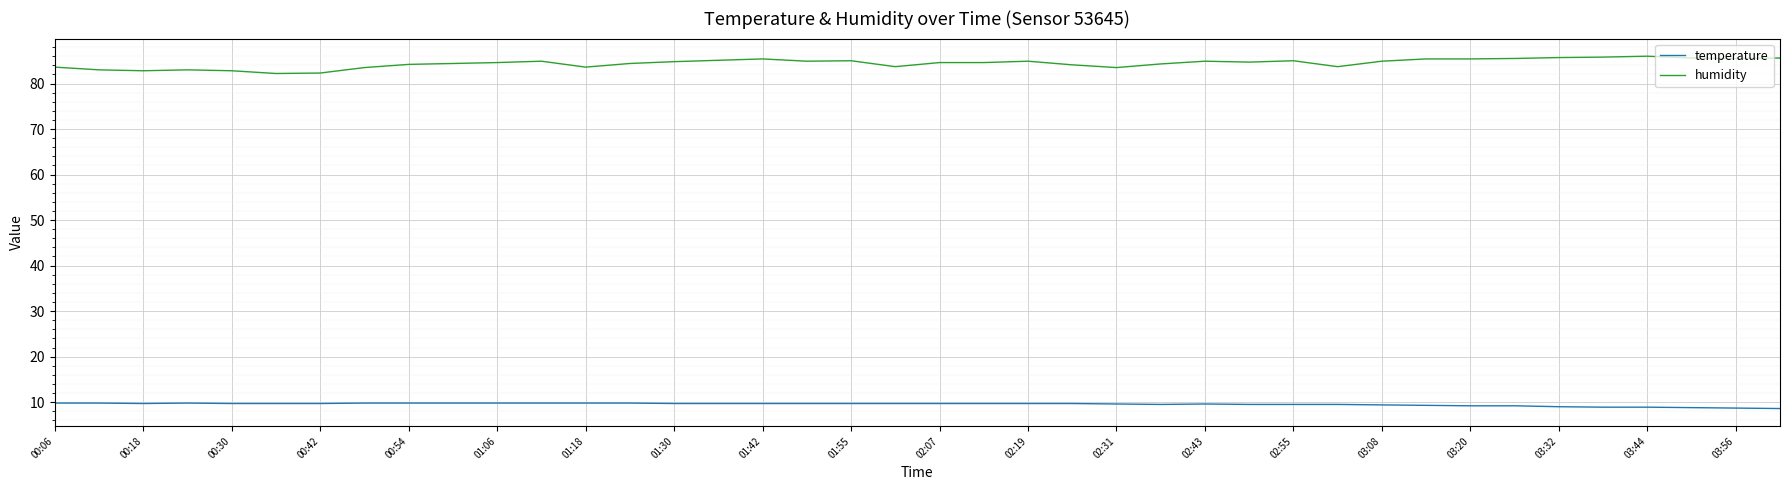

What is the highest value of the temperature series?

9.8